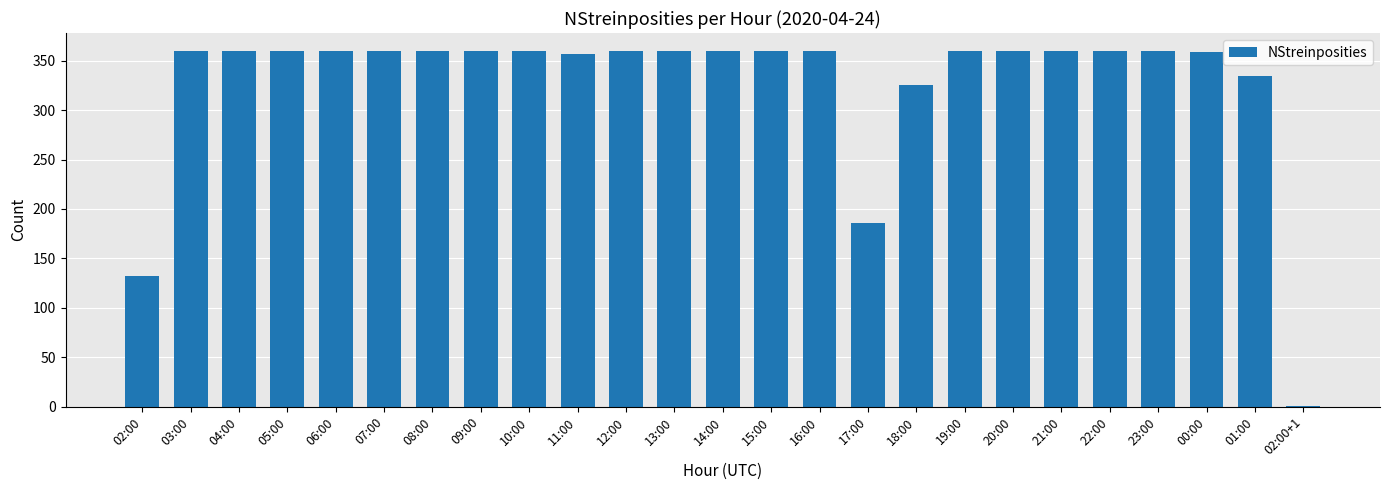

Where is the data nearest to the value 180?

17:00